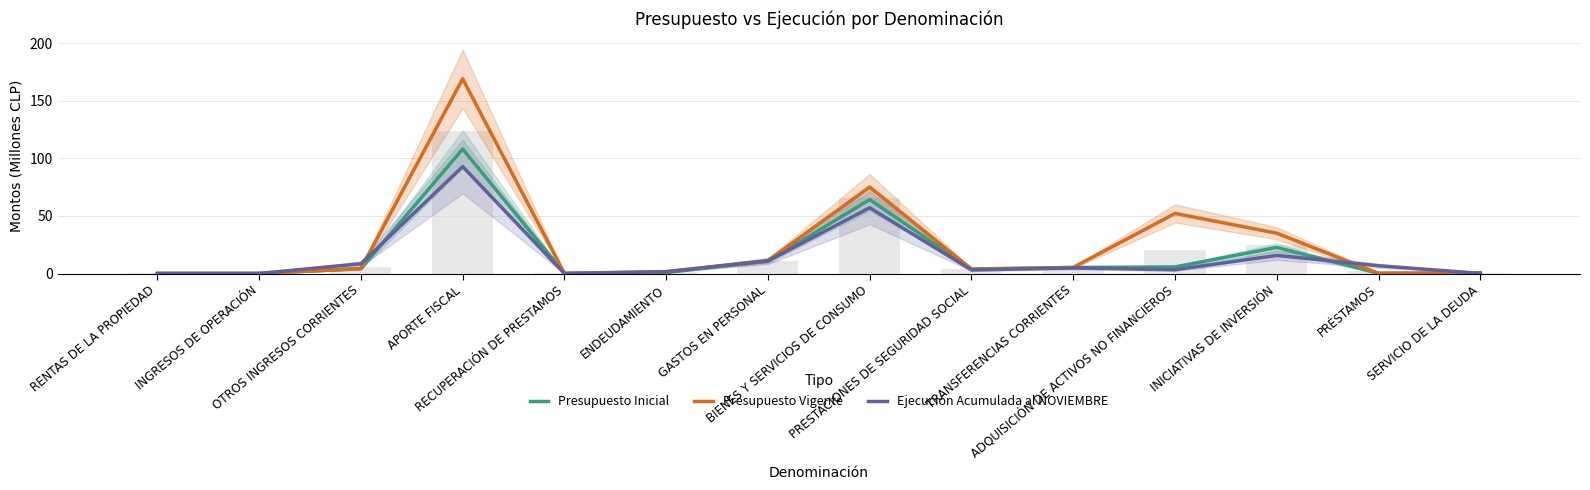

What are all the series names shown in the legend?

Presupuesto Inicial, Presupuesto Vigente, Ejecución Acumulada al NOVIEMBRE